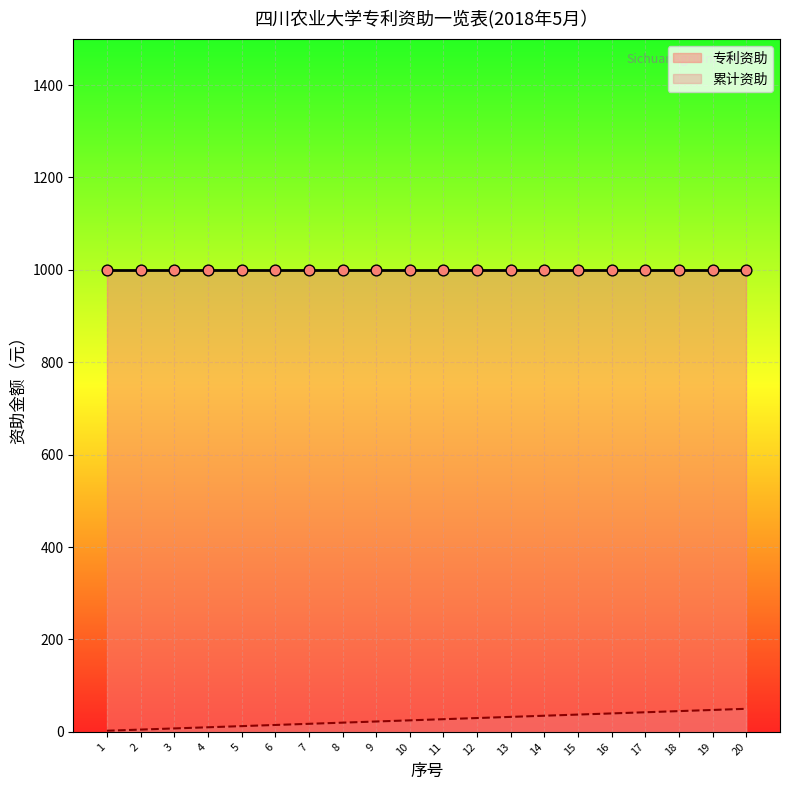

Approximately how many times larger is the value at 1 compared to 15?

0.1